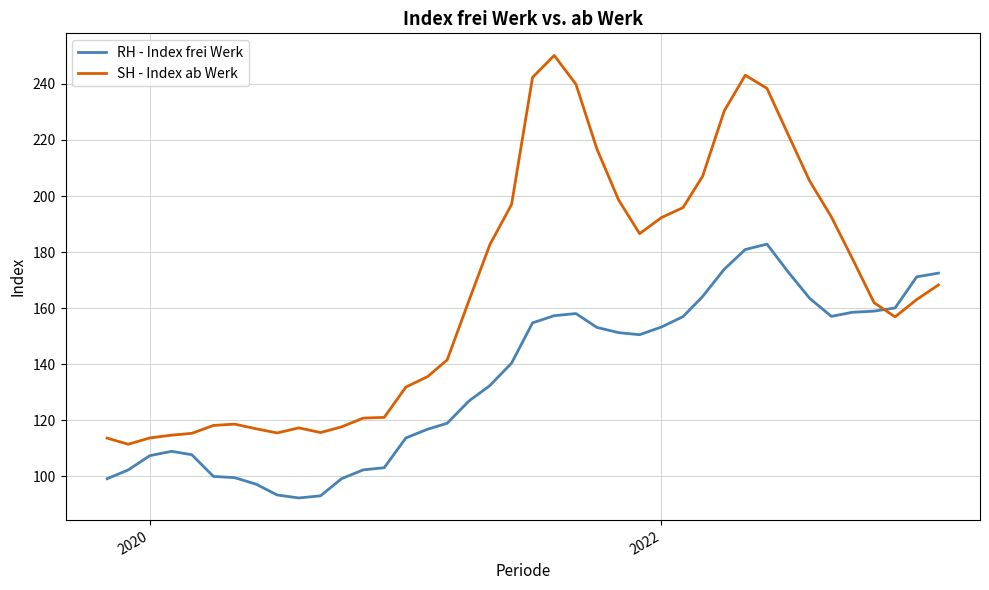

Which series has the largest range (max minus min)?

SH - Index ab Werk